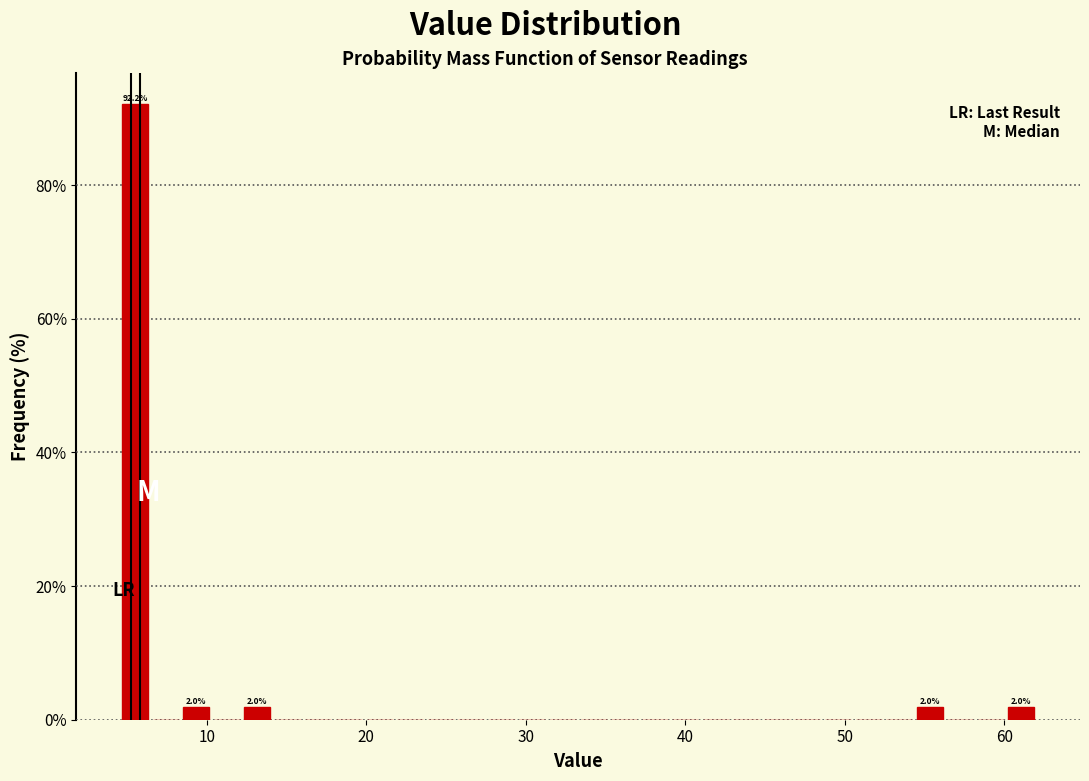

Read against the x-axis, roughly where is the centre of the tallest bar?

6